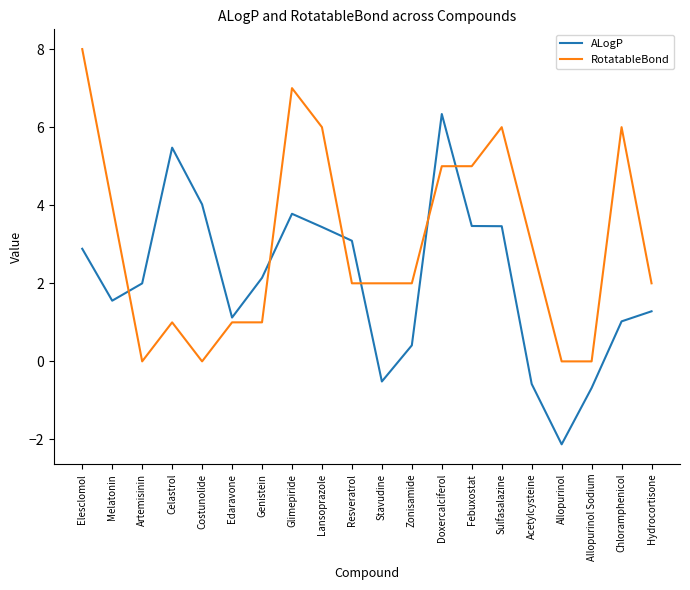

What position from the left is Chloramphenicol?

19